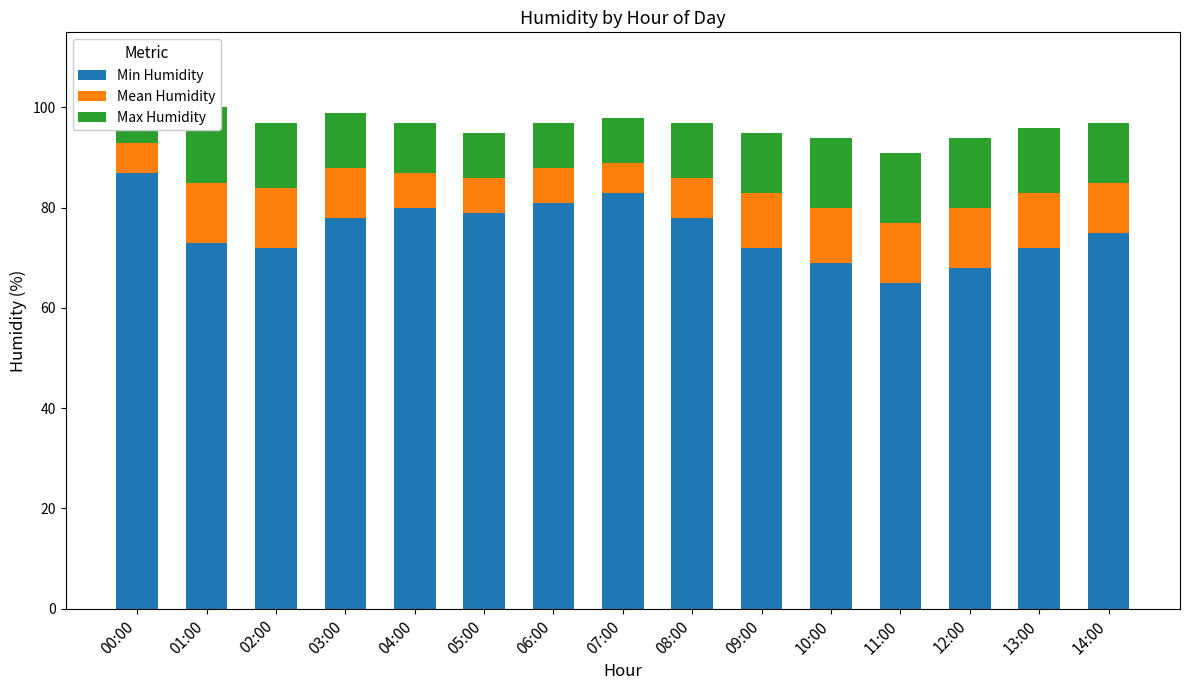

What is the spread (max minus min) of values at 01:00?

61